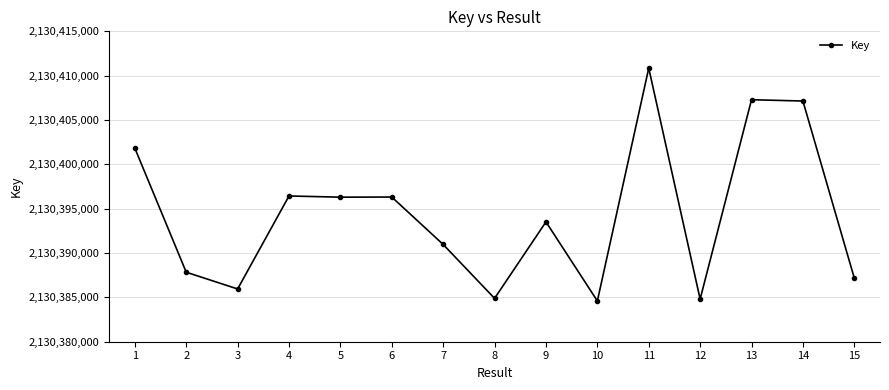

How many categories are shown in the chart?

15